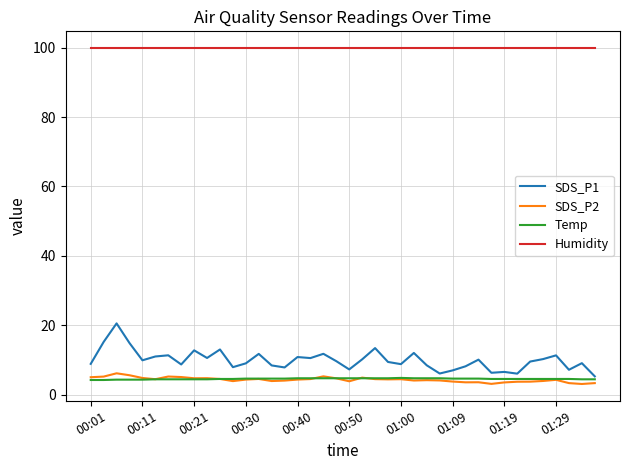

What is the lowest value of the Temp series?

4.2